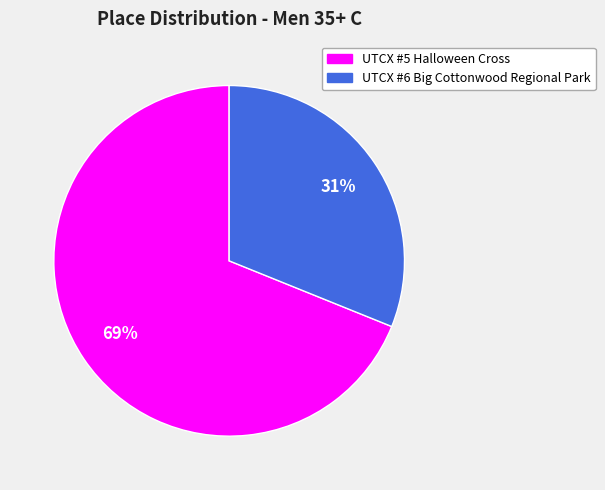

To the nearest percent, what is the difference between the largest and smallest slice percentages?

38%